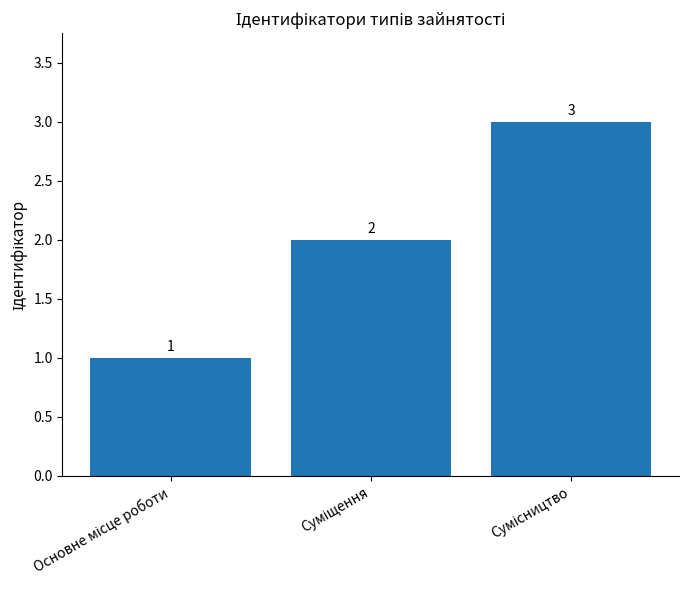

What is the maximum value shown in the chart?

3